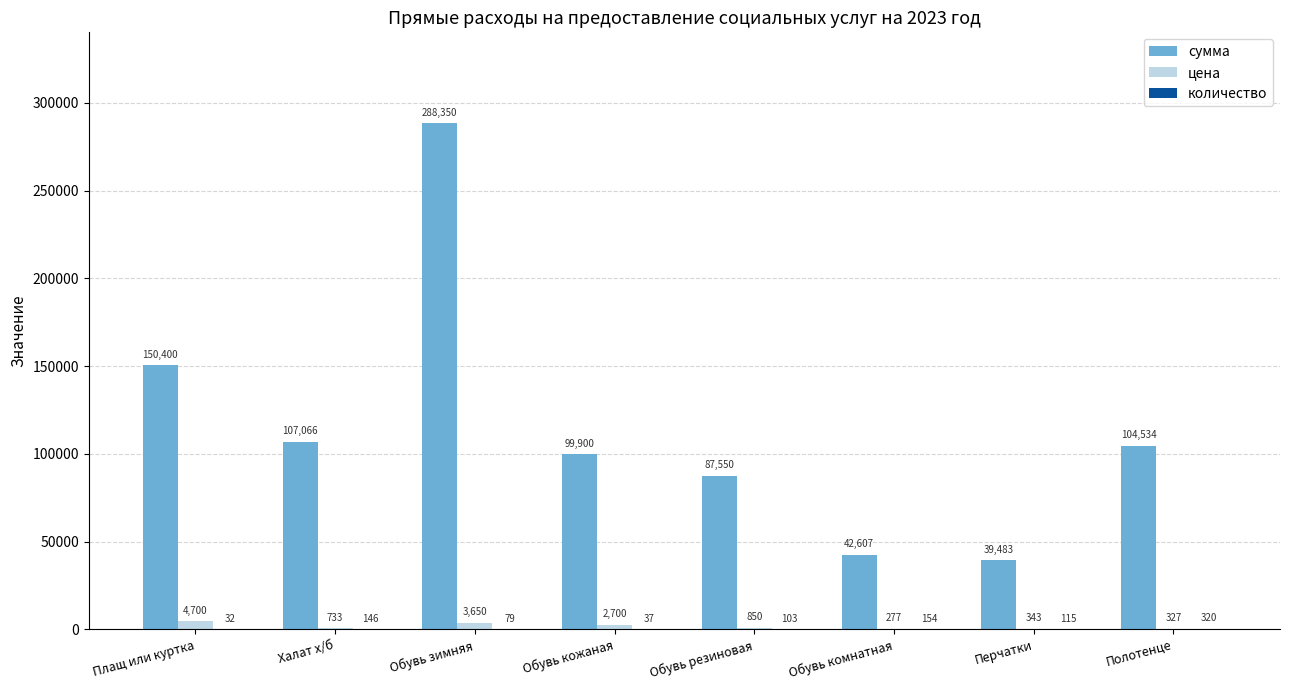

Which series changed the most between Обувь резиновая and Полотенце?

сумма